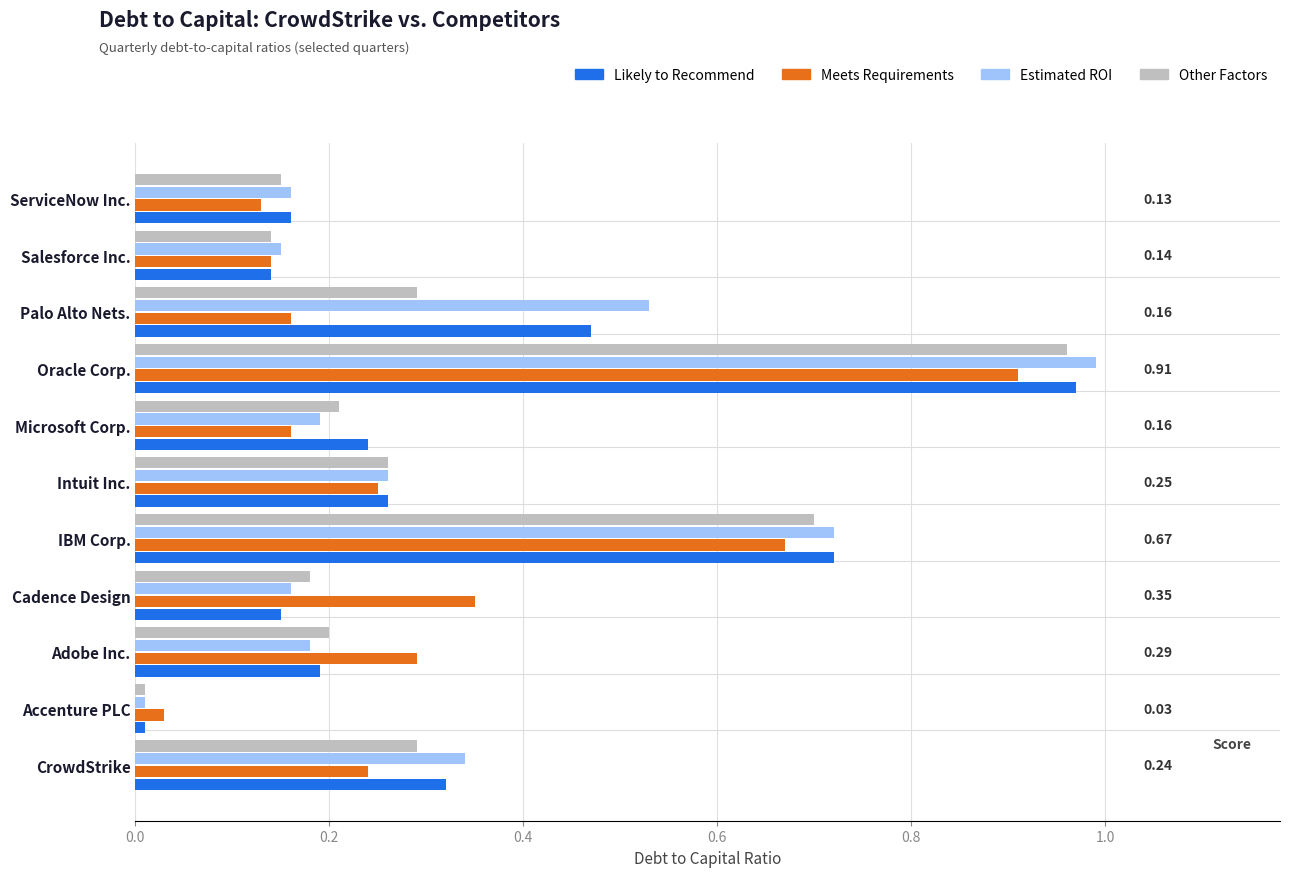

What are all the series names shown in the legend?

Likely to Recommend, Meets Requirements, Estimated ROI, Other Factors